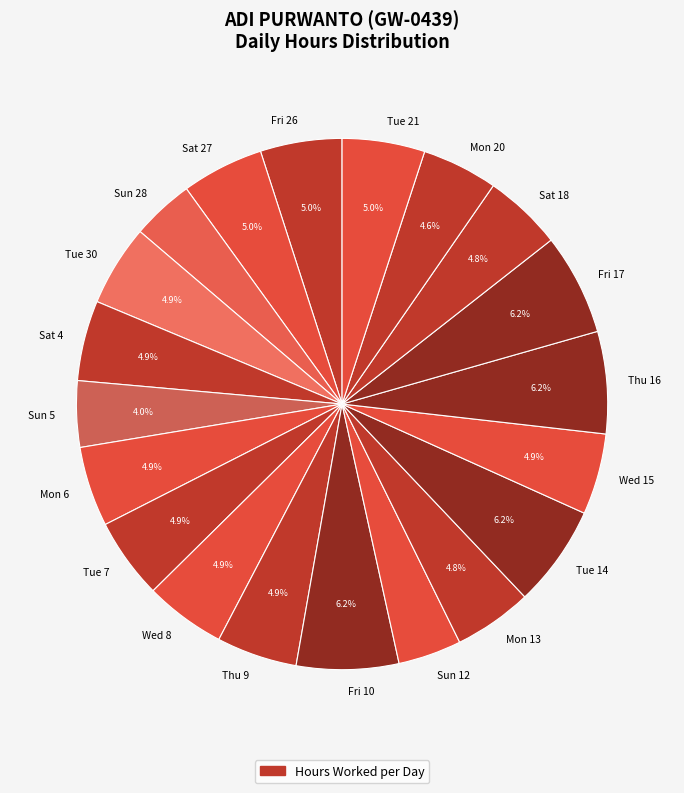

Combined, do Fri 26 and Thu 16 account for over 50%?

No